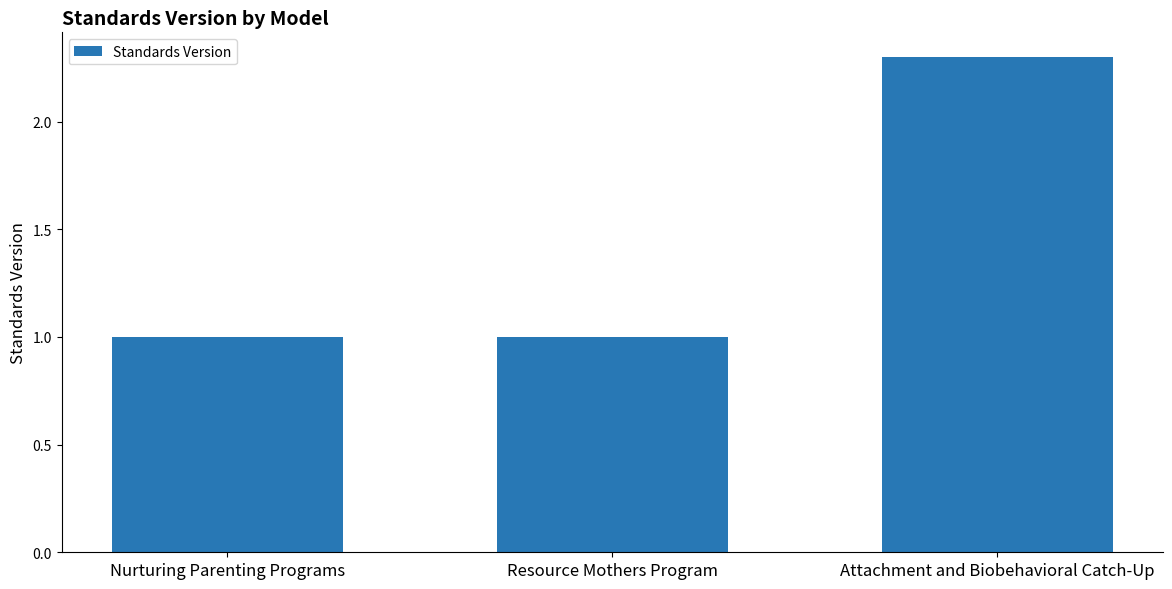

Reading left to right, extract all data points from this chart.

Nurturing Parenting Programs=1.0	Resource Mothers Program=1.0	Attachment and Biobehavioral Catch-Up=2.3